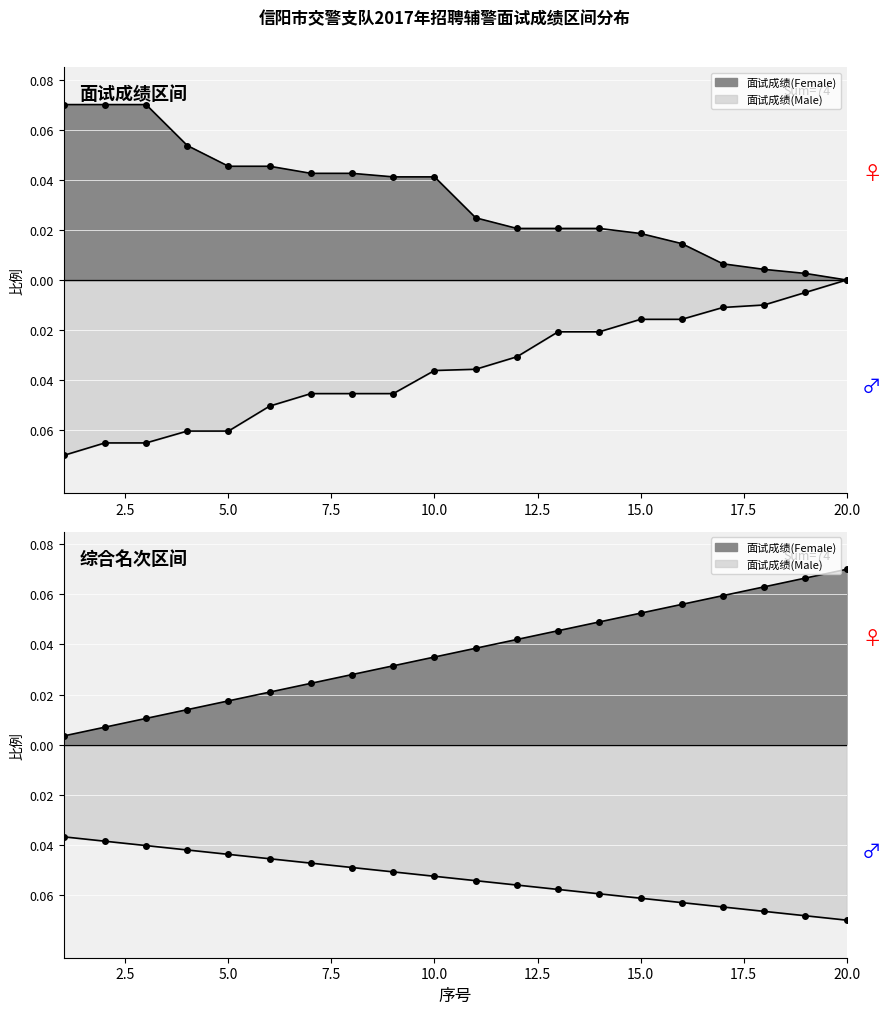

The value of 面试成绩(Male) at 7 is -0.0. True or false?

True